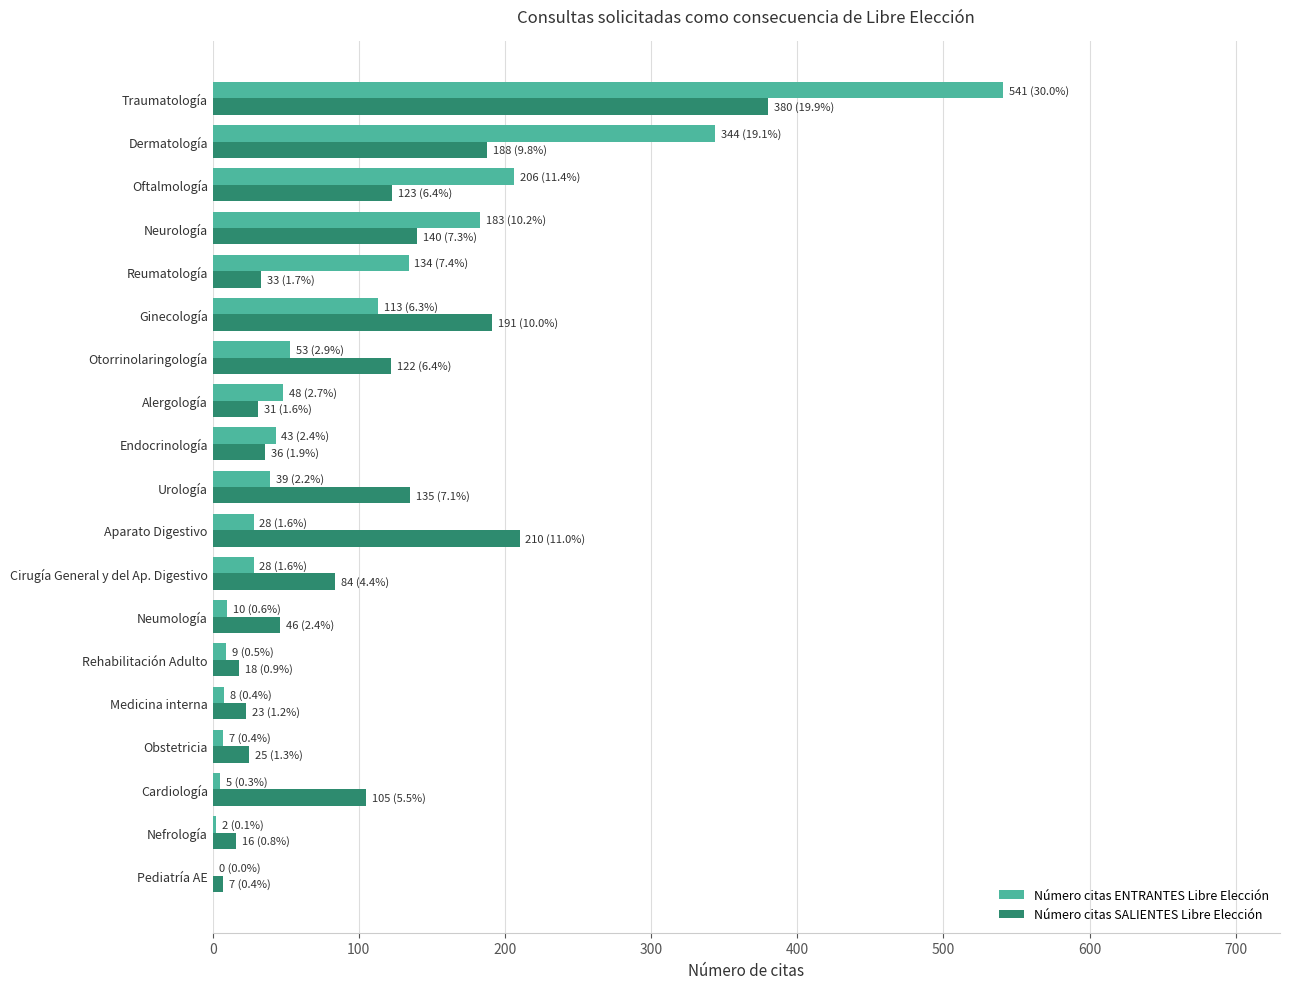

What is the sum of all Número citas SALIENTES Libre Elección values?

1913